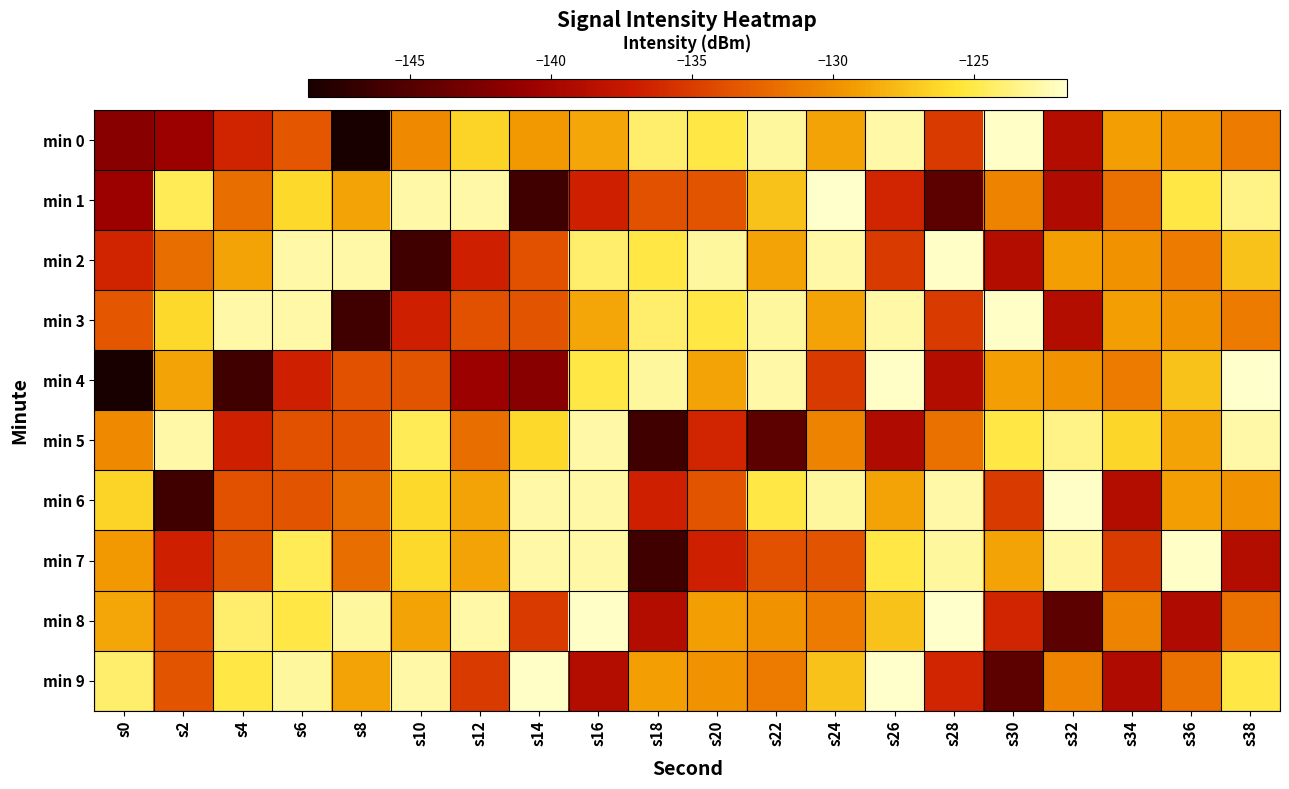

What is the spread (max minus min) of values at s26?

17.5